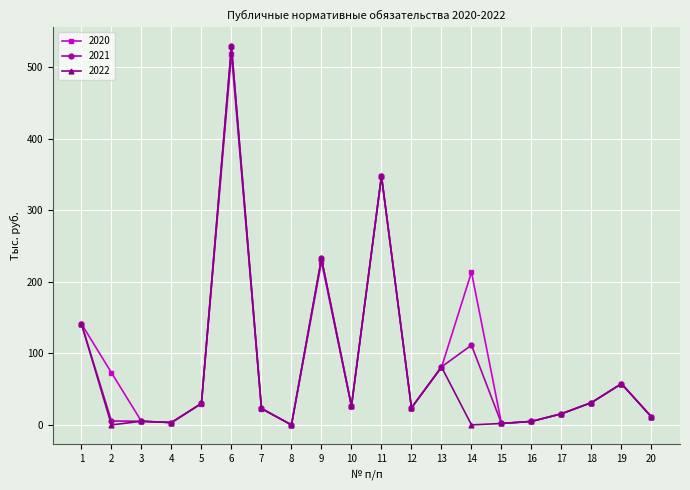

At which category does the chart reach its peak across all series?

6